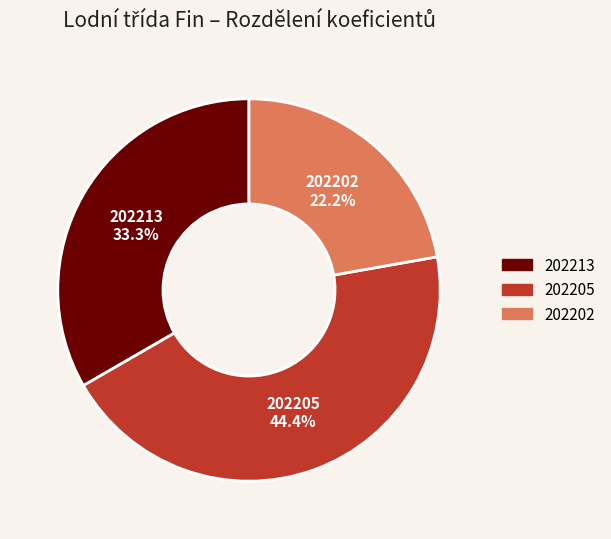

What is the ratio of the value at 202205 to the value at 202202?

2.0